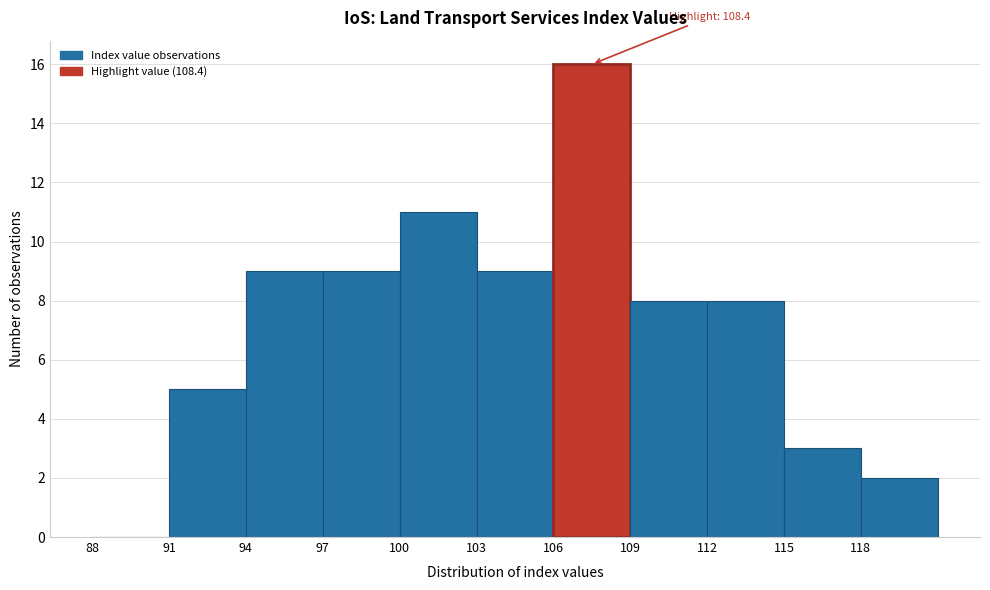

Over which range of the x-axis is the bar tallest?

106 to 109